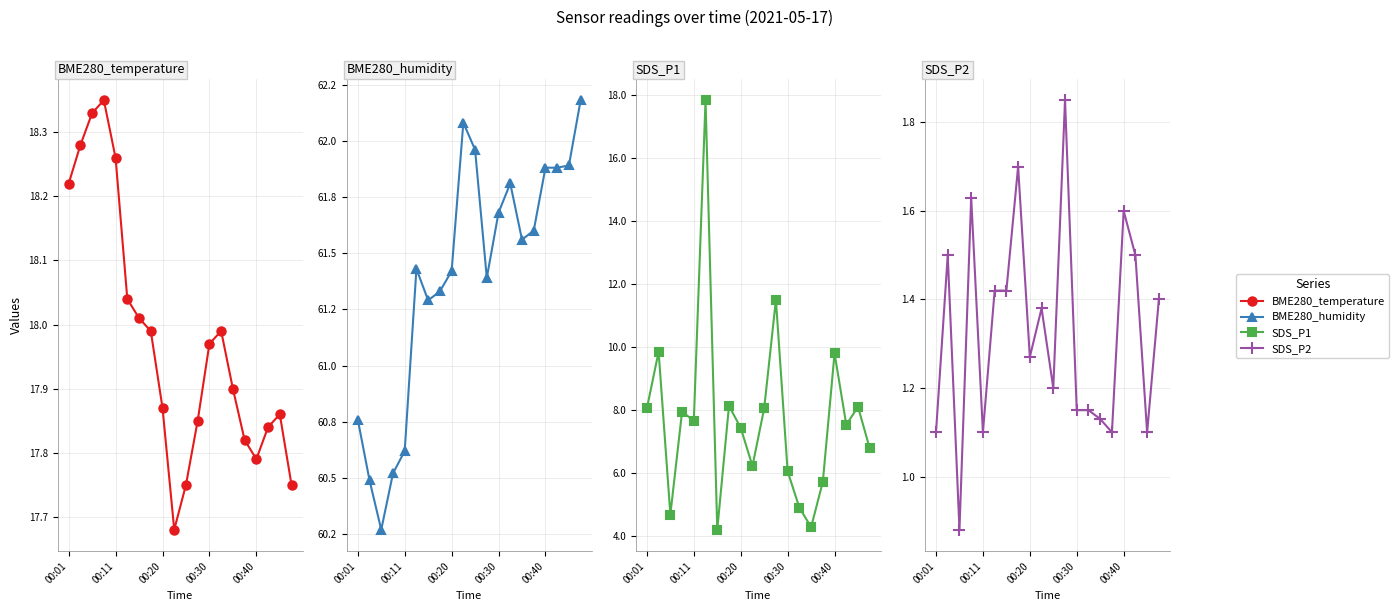

Rank the series by their maximum value, from highest to lowest.

BME280_humidity, BME280_temperature, SDS_P1, SDS_P2